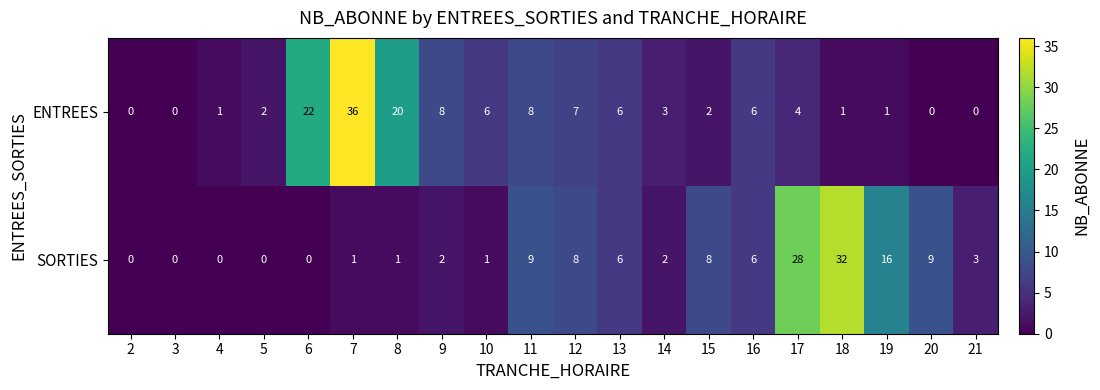

At how many categories does at least one series exceed 10?

6